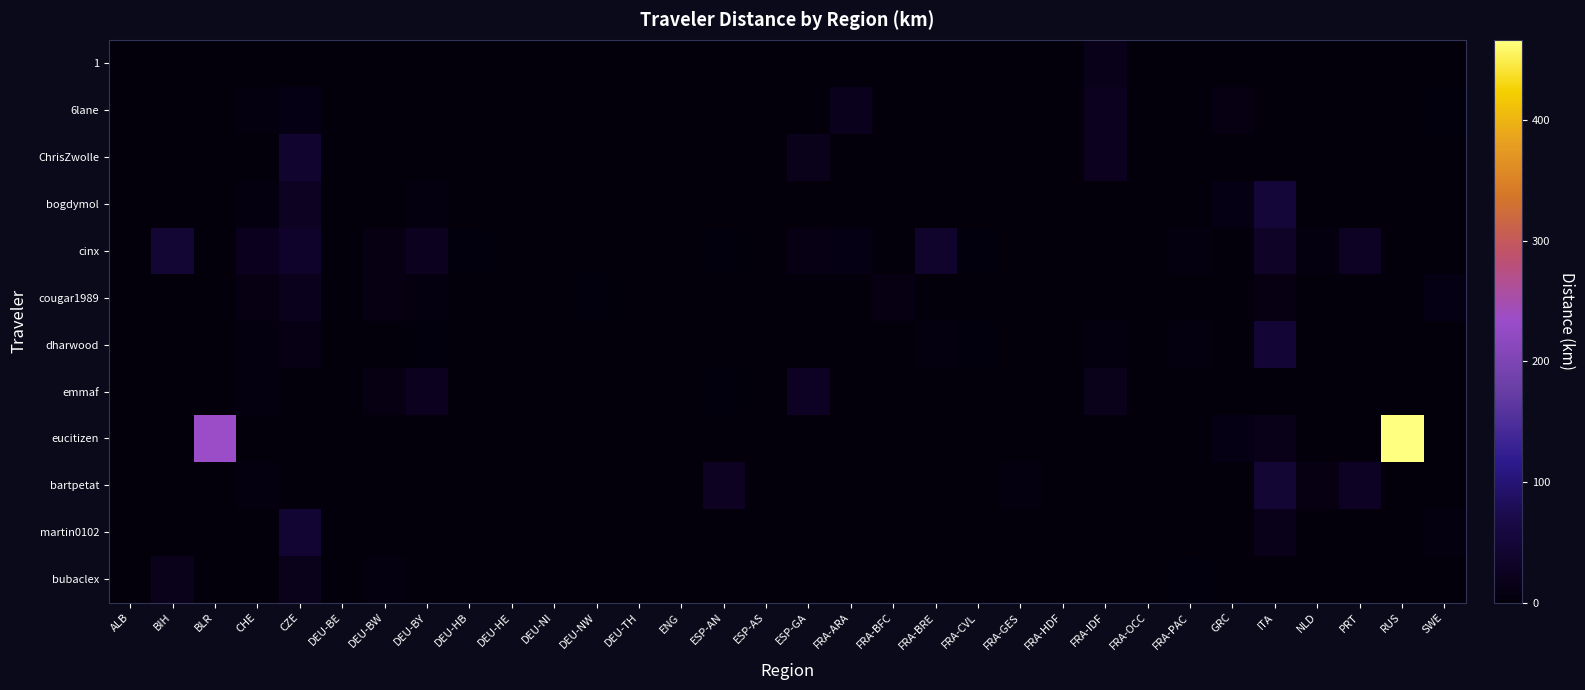

Rank the series at FRA-CVL from lowest to highest value.

1, 6lane, ChrisZwolle, bogdymol, cougar1989, emmaf, eucitizen, bartpetat, martin0102, bubaclex, cinx, dharwood